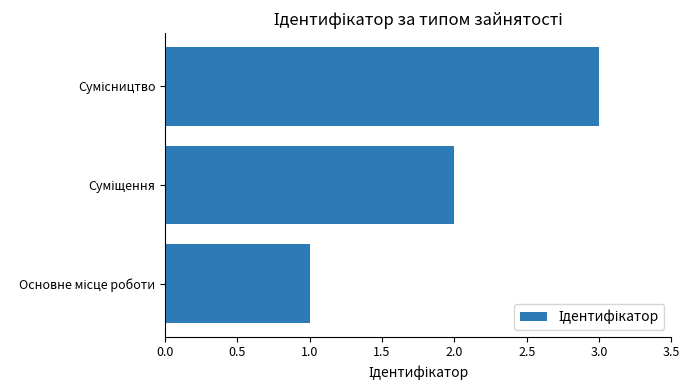

What is the maximum value shown in the chart?

3